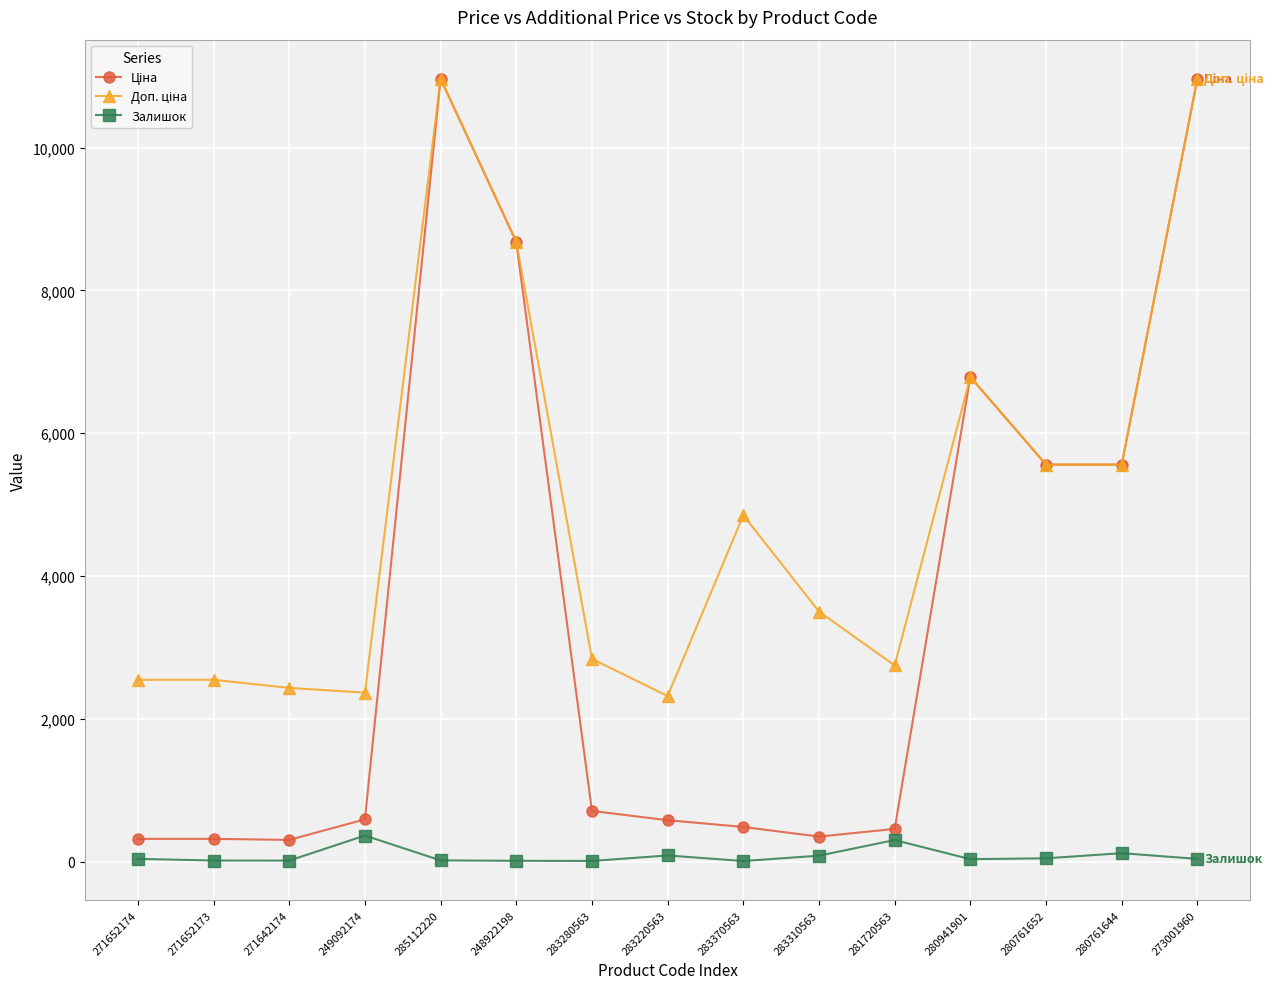

In Залишок, how many points are higher than both neighbors (excluding endpoints)?

4